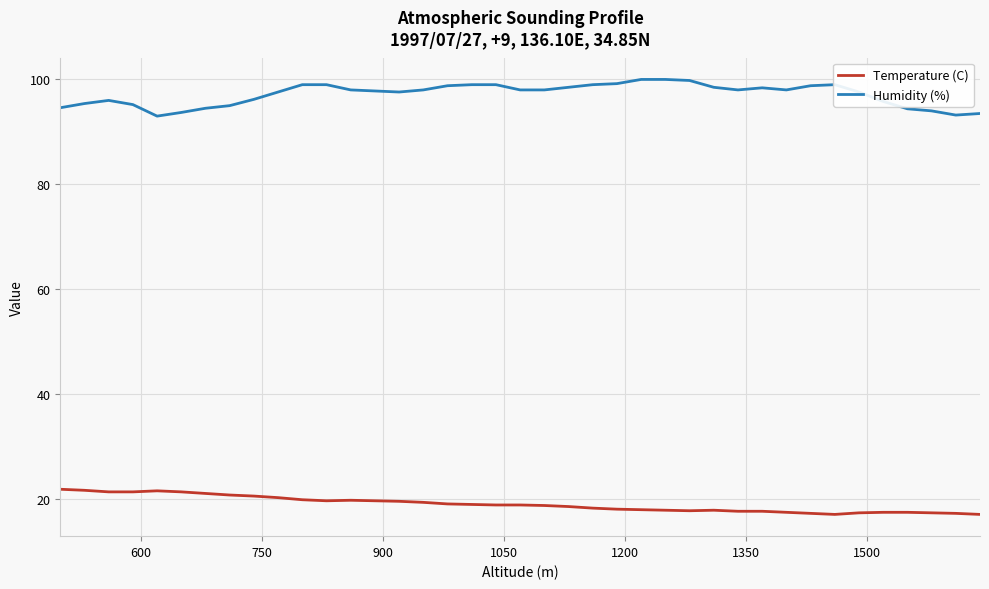

Rank the series by their average value, from highest to lowest.

Humidity (%), Temperature (C)